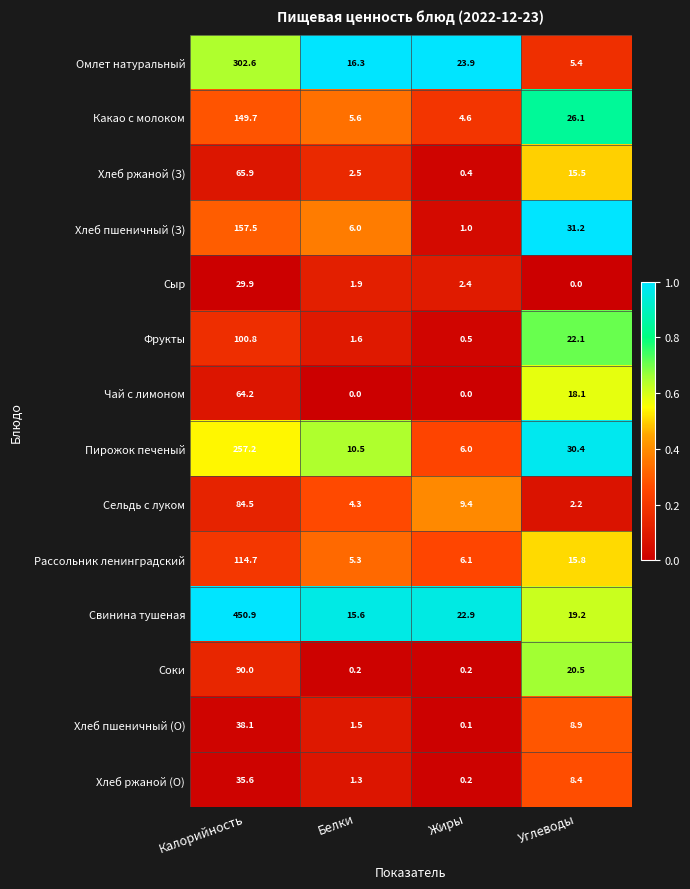

At Белки, list the series in order from largest to smallest.

Омлет натуральный, Свинина тушеная, Пирожок печеный, Хлеб пшеничный (З), Какао с молоком, Рассольник ленинградский, Сельдь с луком, Хлеб ржаной (З), Сыр, Фрукты, Хлеб пшеничный (О), Хлеб ржаной (О), Соки, Чай с лимоном